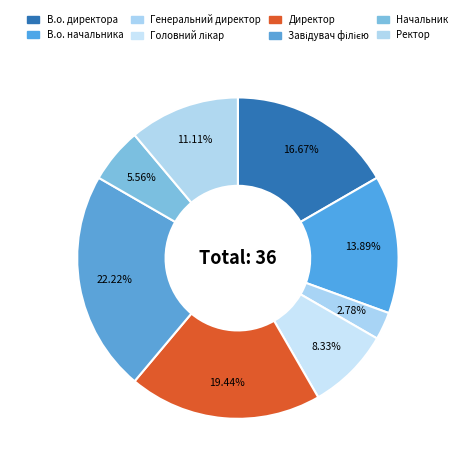

Which has a higher value, Завідувач філією or Директор?

Завідувач філією